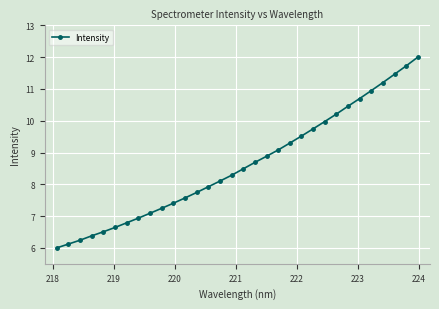

What is the value of the 8th point from the left?

6.9